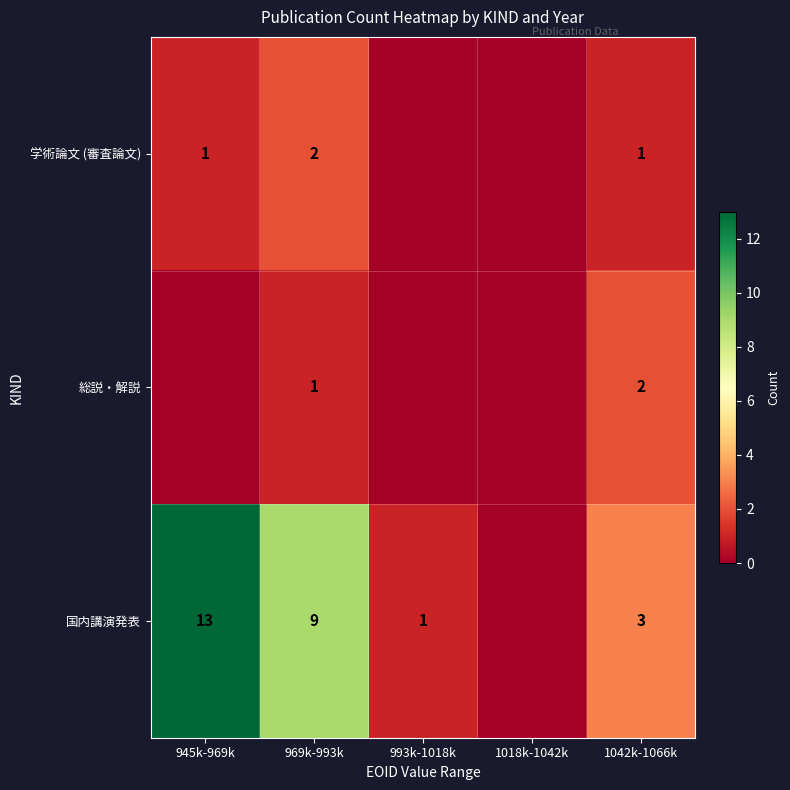

What is the total value across all series at 969k-993k?

12